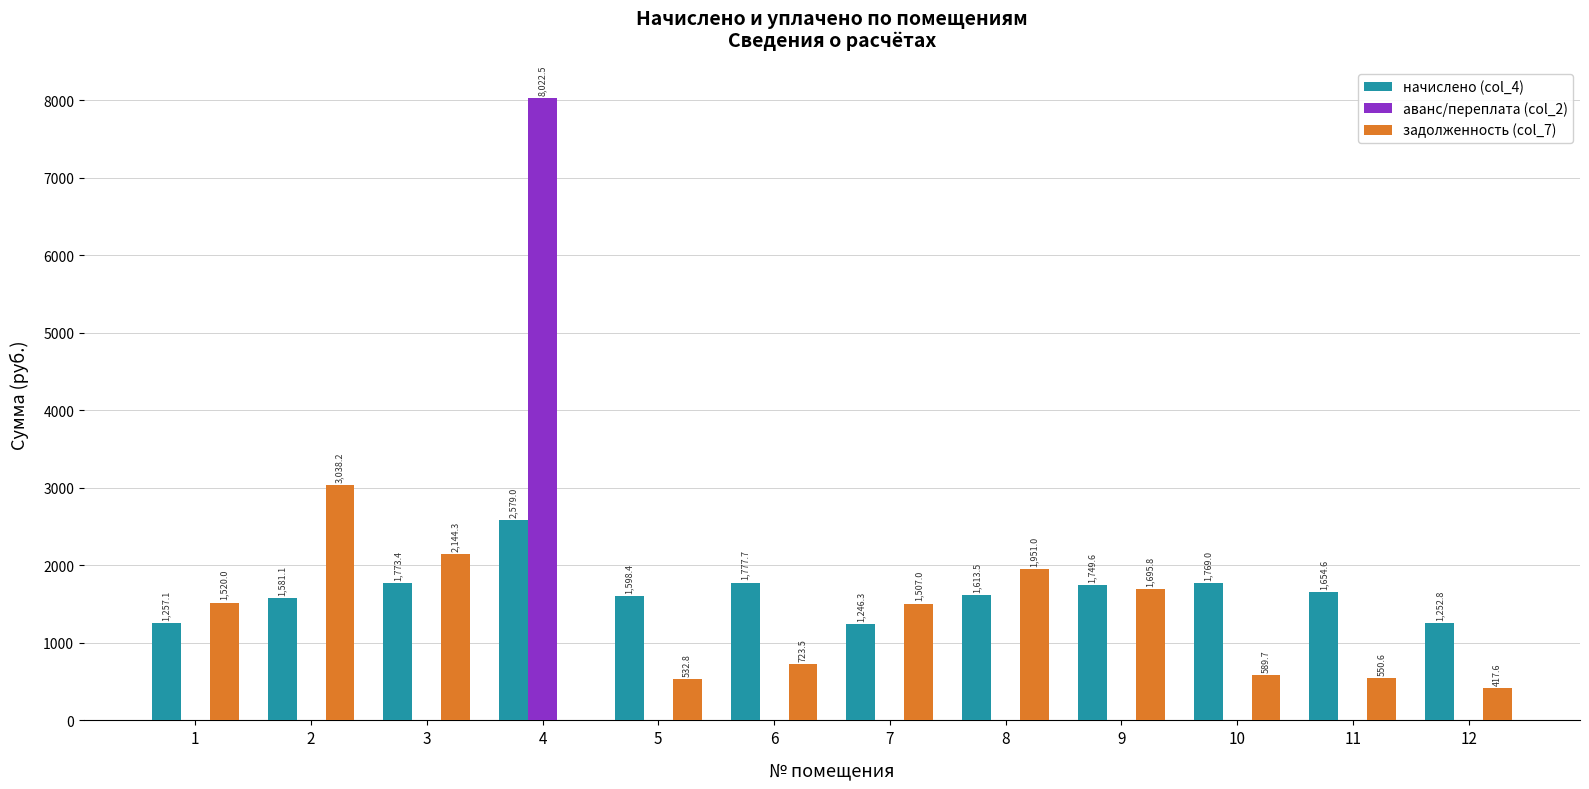

True or false: задолженность (col_7) has a value of 2144.3 at 3.

True